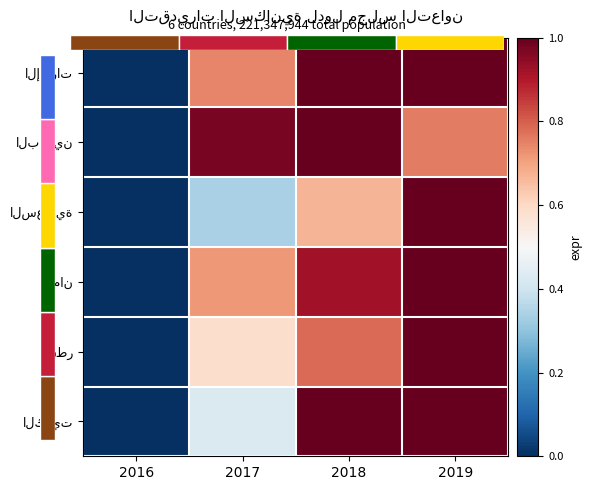

How many values in the الكويت series exceed 0?

3